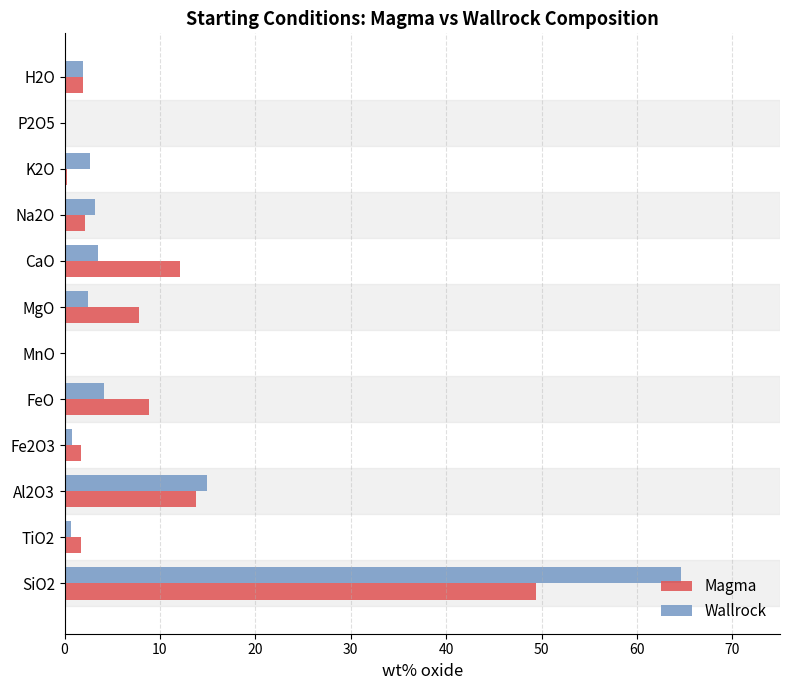

Where is Magma nearest to the value 24?

Al2O3